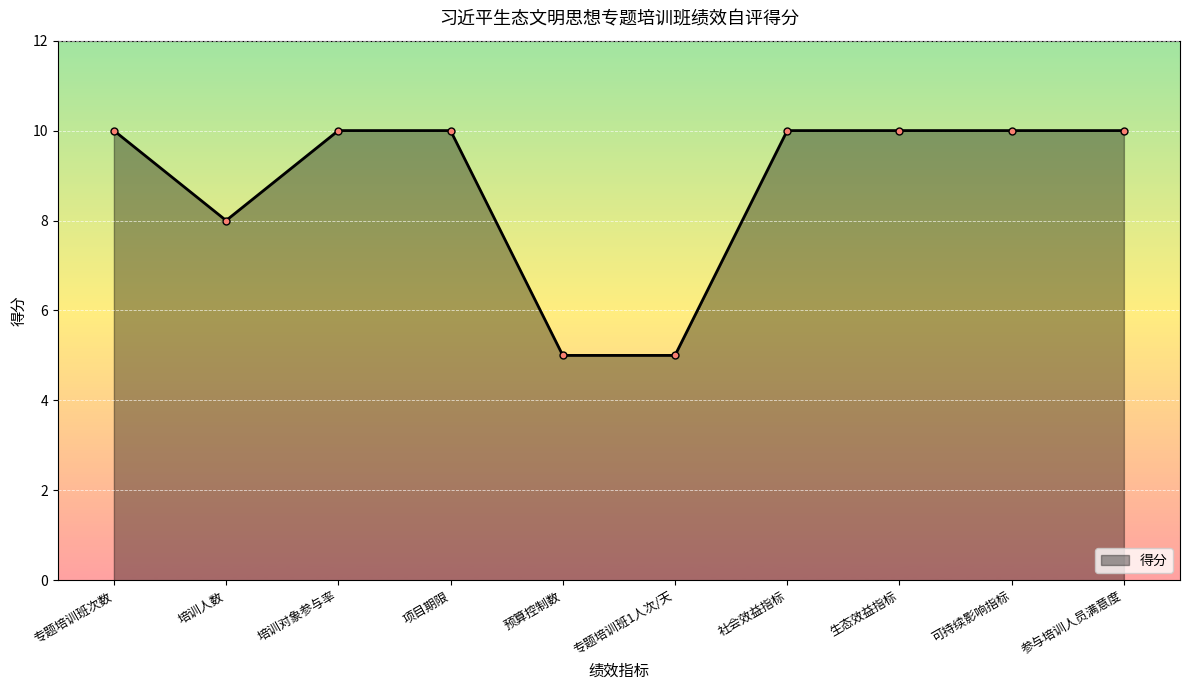

Reading left to right, what are all the values shown in this chart?

专题培训班次数=10	培训人数=8	培训对象参与率=10	项目期限=10	预算控制数=5	专题培训班1人次/天=5	社会效益指标=10	生态效益指标=10	可持续影响指标=10	参与培训人员满意度=10